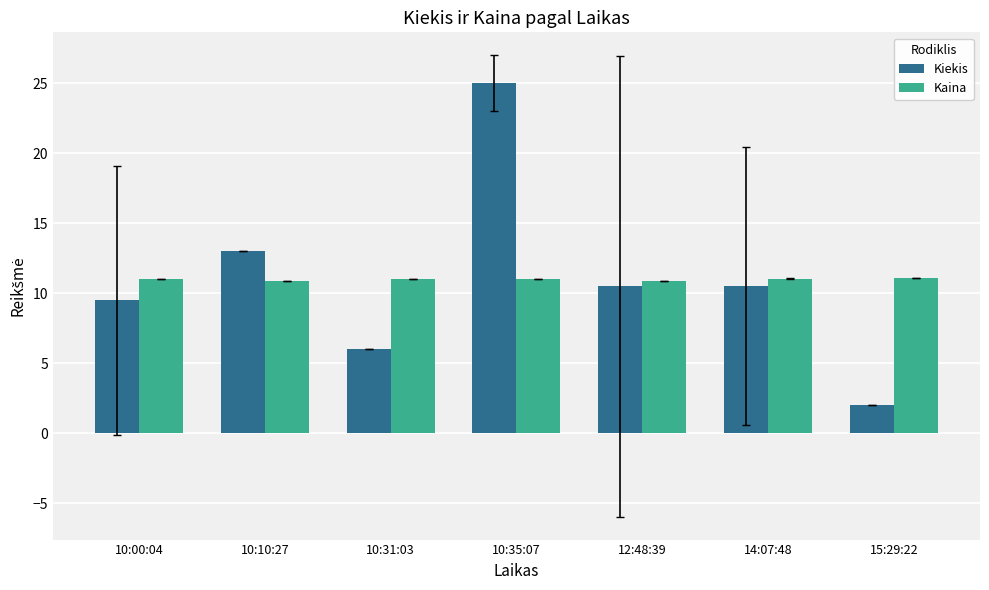

What position from the left is 10:10:27?

2